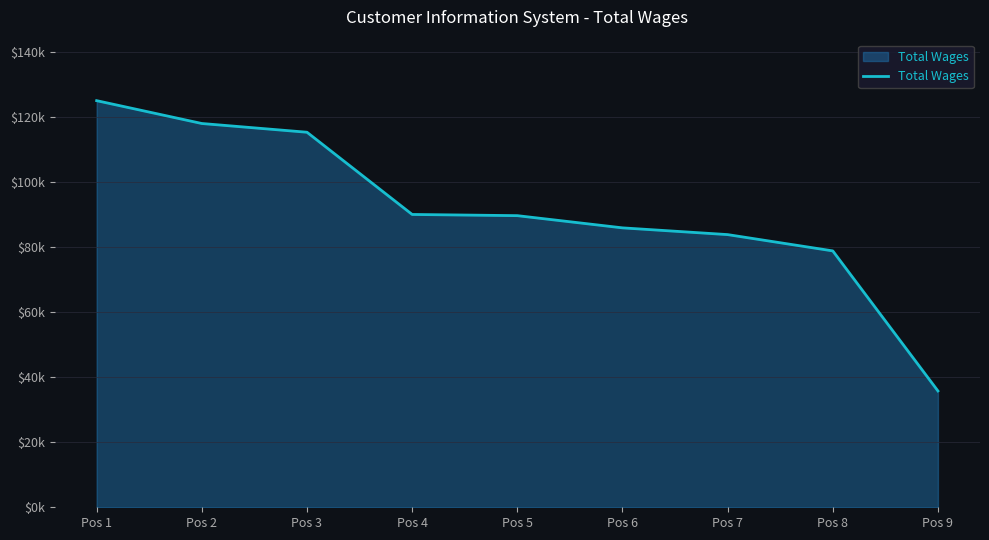

Where does the data first go above 89682?

Pos 1